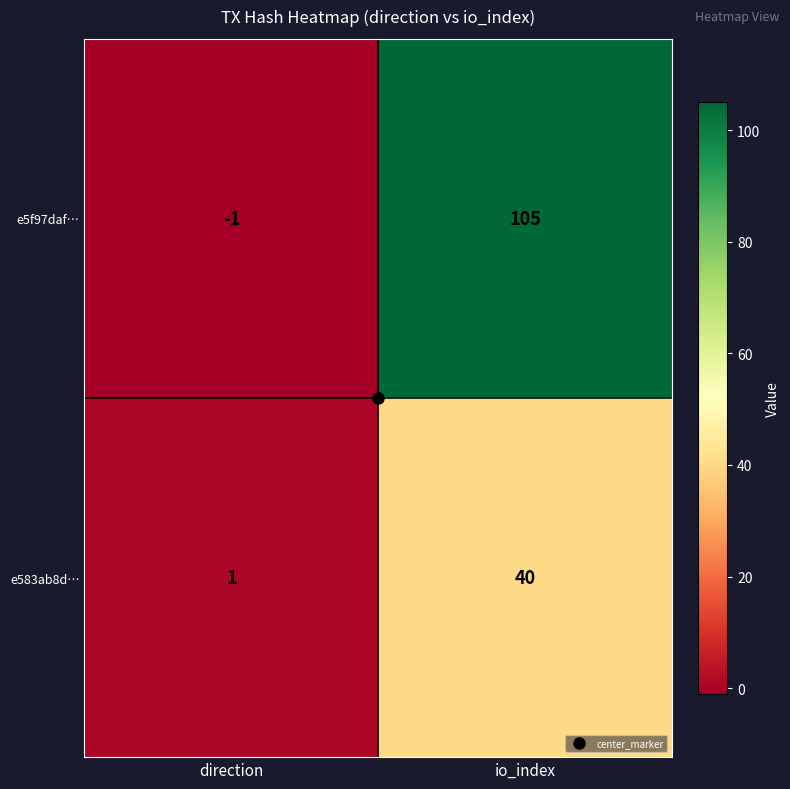

Rank the series by their average value, from lowest to highest.

e583ab8d…, e5f97daf…